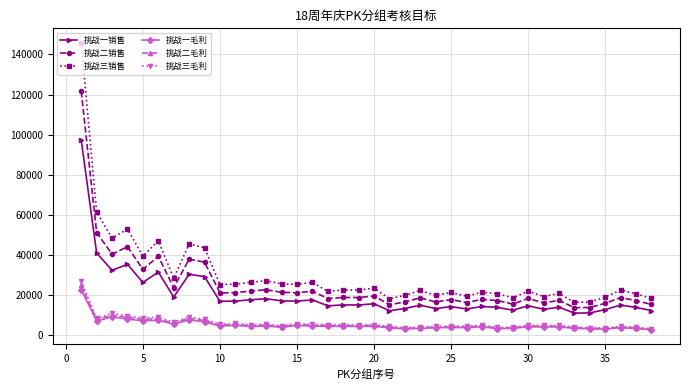

True or false: 挑战一销售 and 挑战三销售 intersect in this chart.

False